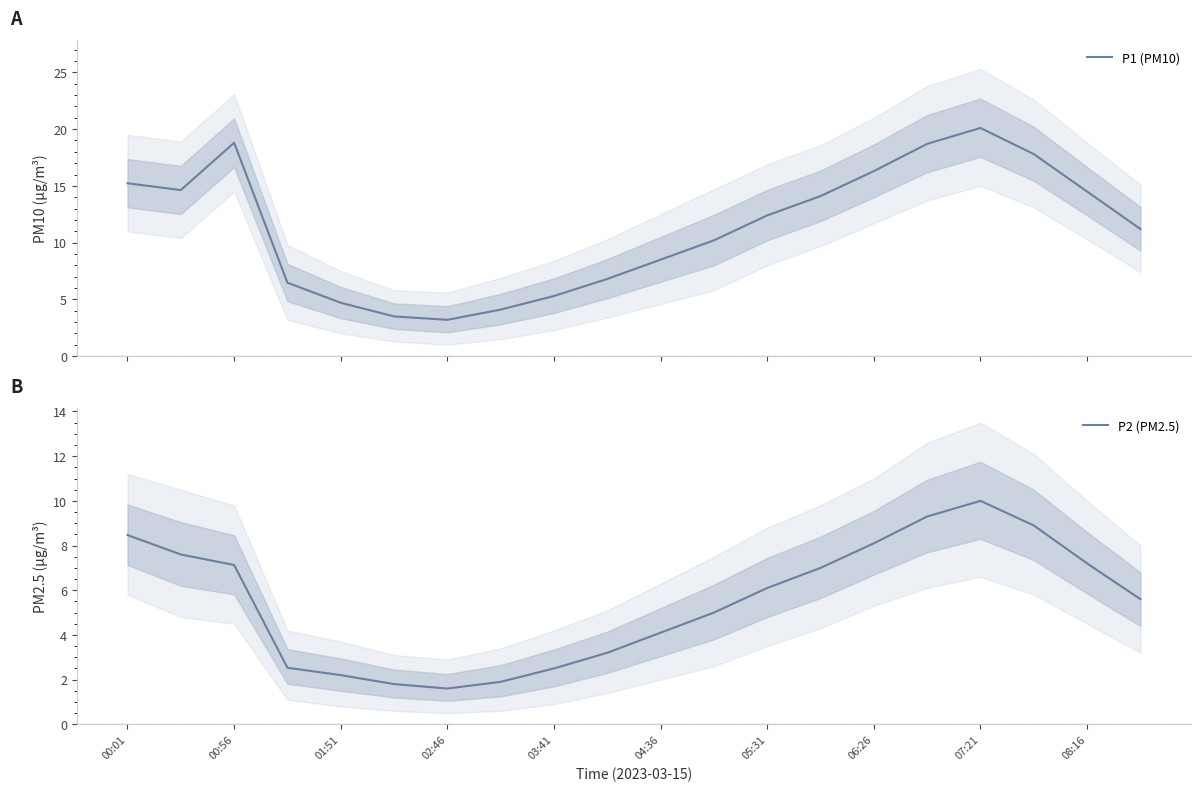

What is the highest value of the P1 (PM10) series?

20.1